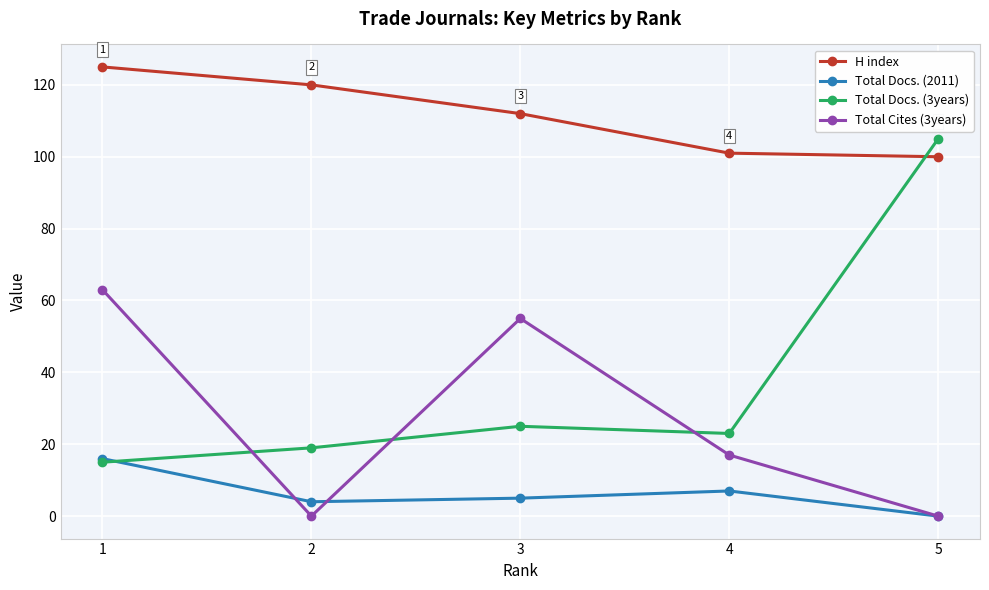

Reading left to right, what are all the values shown in this chart?

H index: 125	120	112	101	100
Total Docs. (2011): 16	4	5	7	0
Total Docs. (3years): 15	19	25	23	105
Total Cites (3years): 63	0	55	17	0